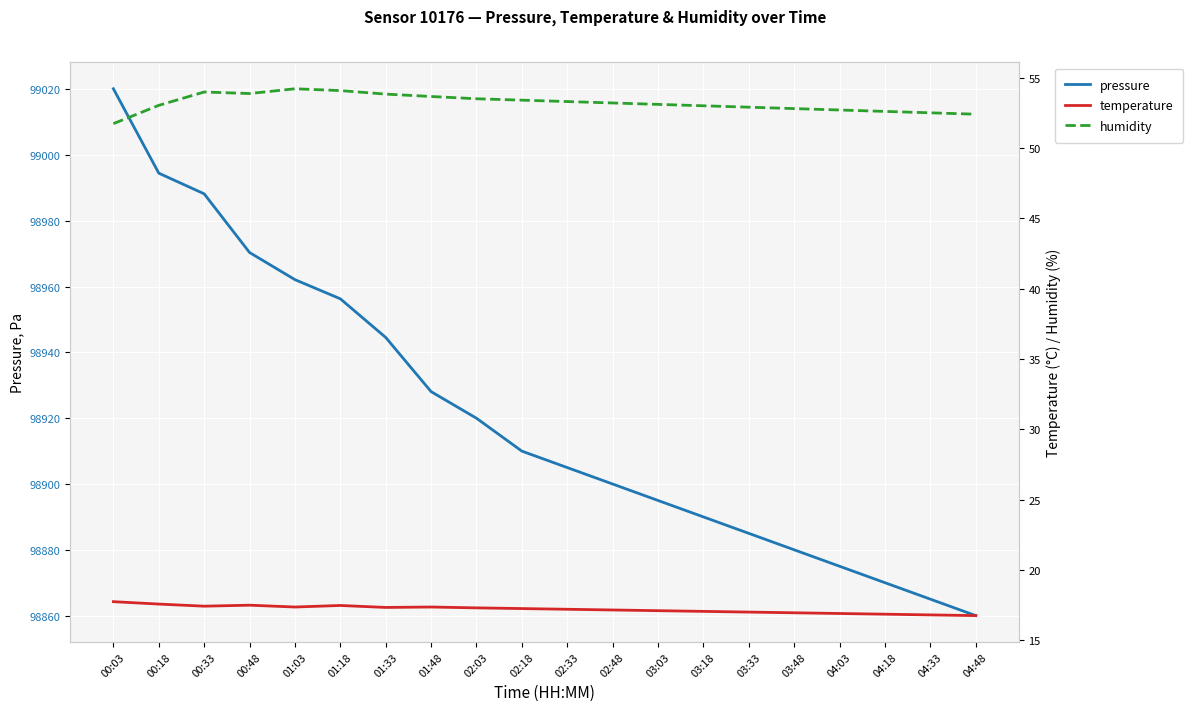

What is the smallest value displayed?

16.8